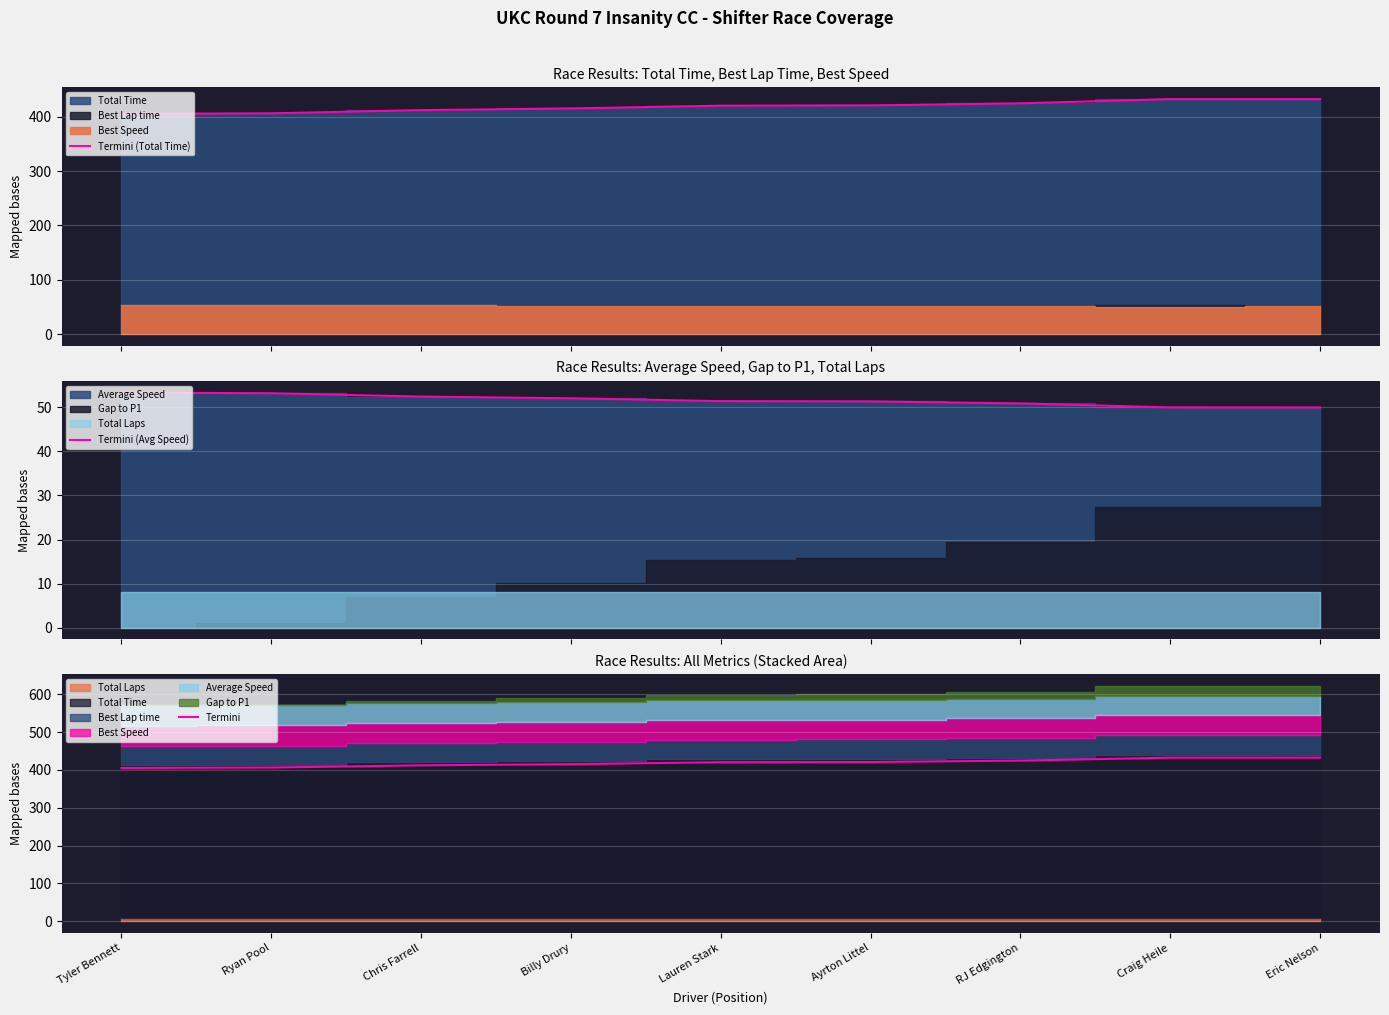

Between Tyler Bennett and RJ Edgington, which is larger?

RJ Edgington